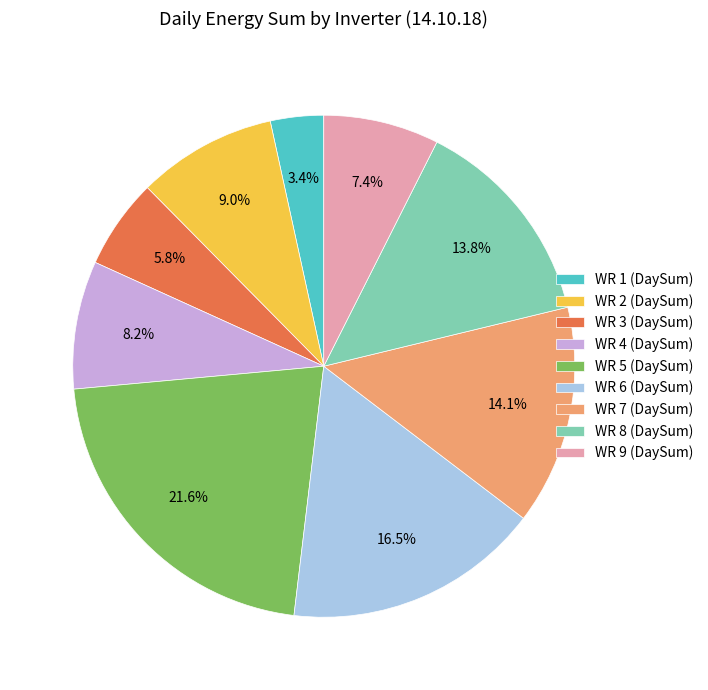

Do WR 7 (DaySum) and WR 8 (DaySum) together represent more than half of the pie?

No